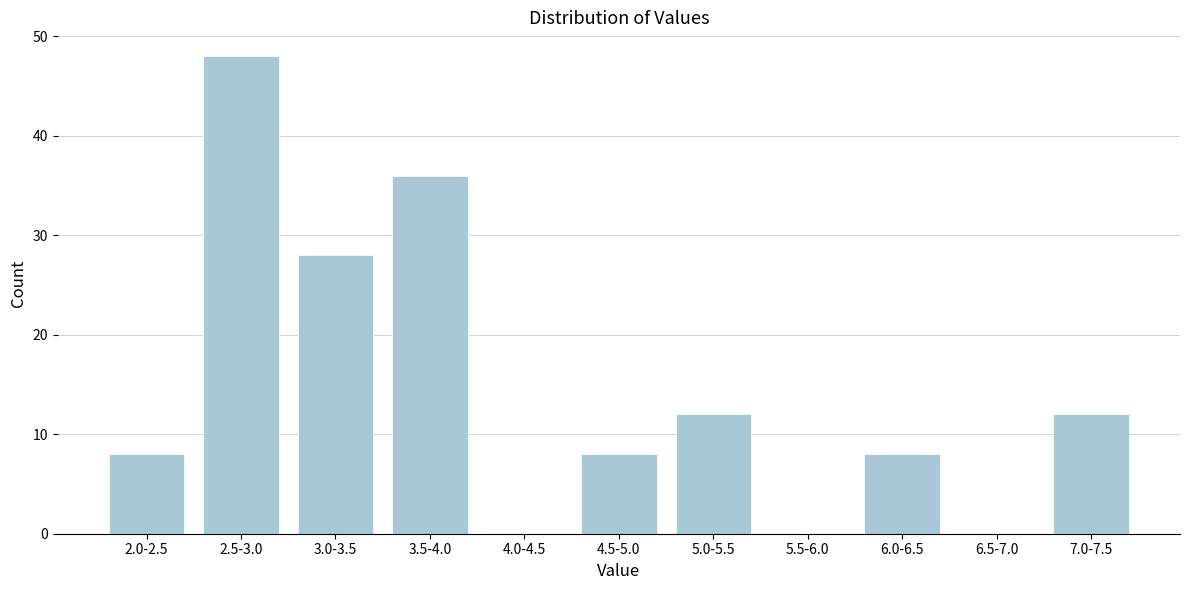

Reading left to right, extract all data points from this chart.

2.0-2.5=8	2.5-3.0=48	3.0-3.5=28	3.5-4.0=36	4.0-4.5=0	4.5-5.0=8	5.0-5.5=12	5.5-6.0=0	6.0-6.5=8	6.5-7.0=0	7.0-7.5=12